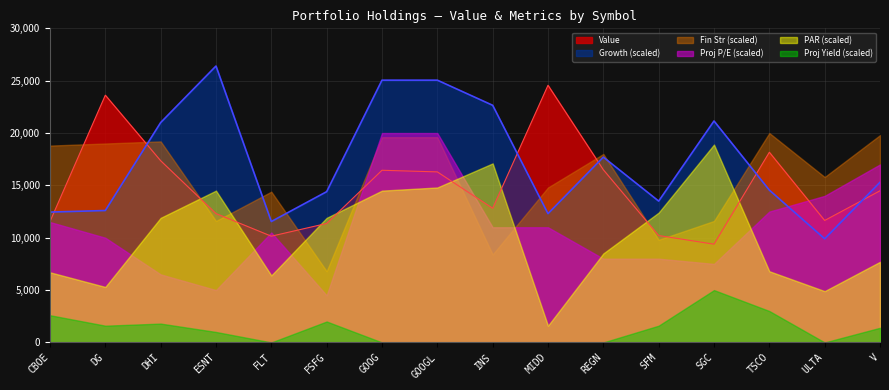

How many lines are shown in the chart?

6